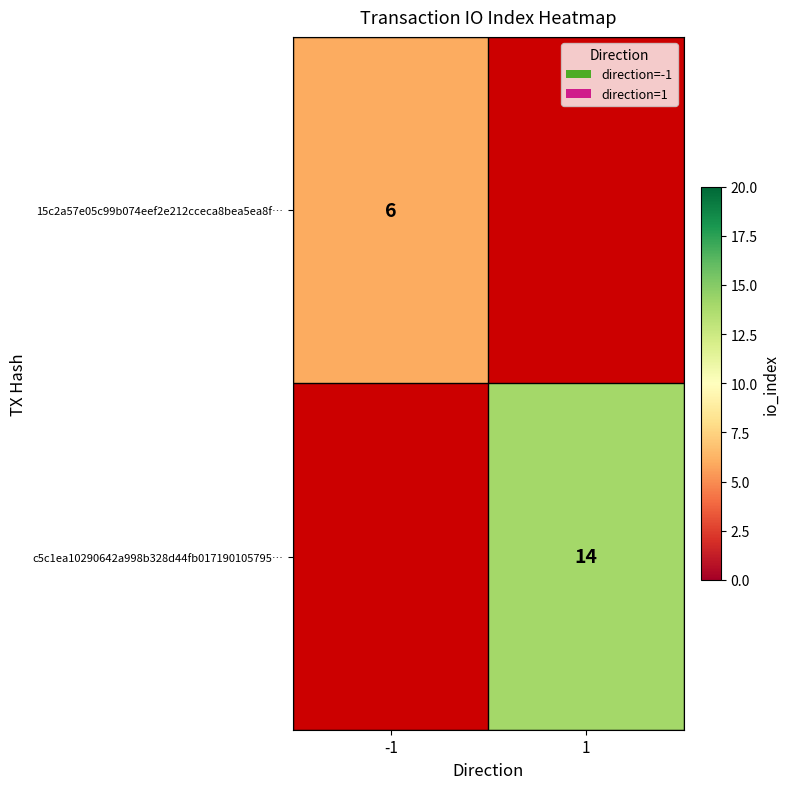

Count the number of data series in this chart.

2